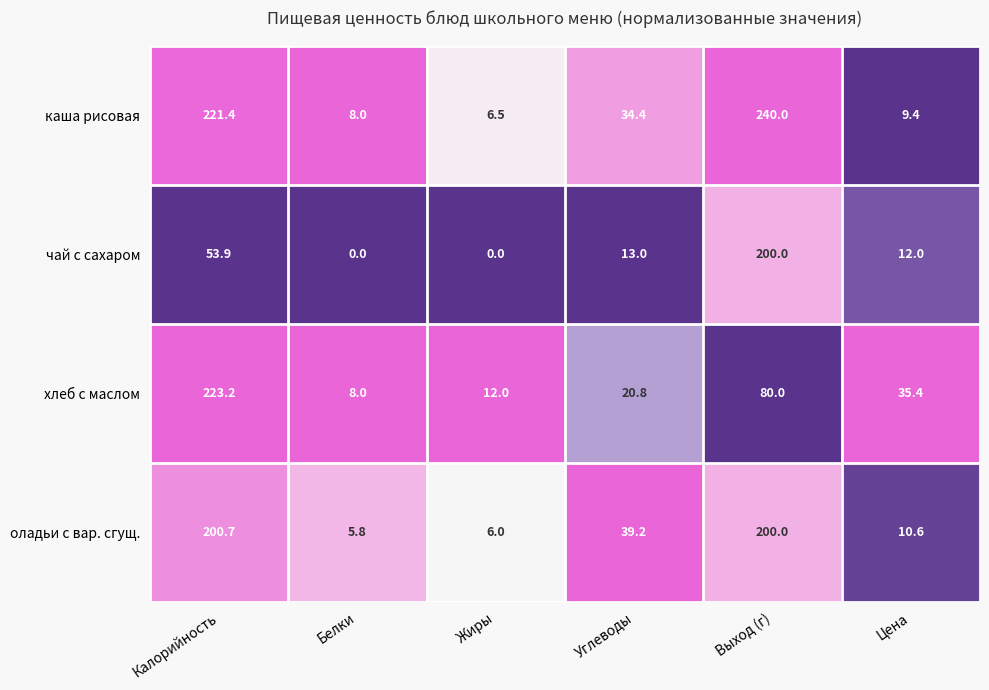

How many categories are shown in the chart?

6